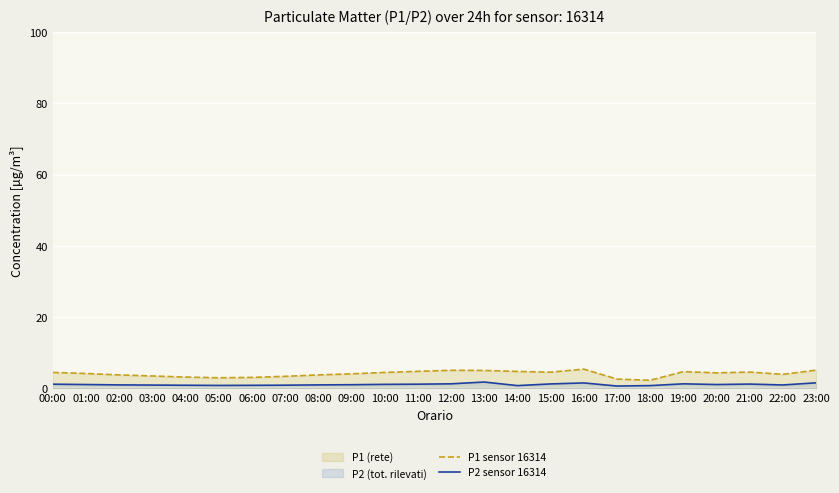

The P1 sensor 16314 series shows 2.2 at 15:00. True or false?

False